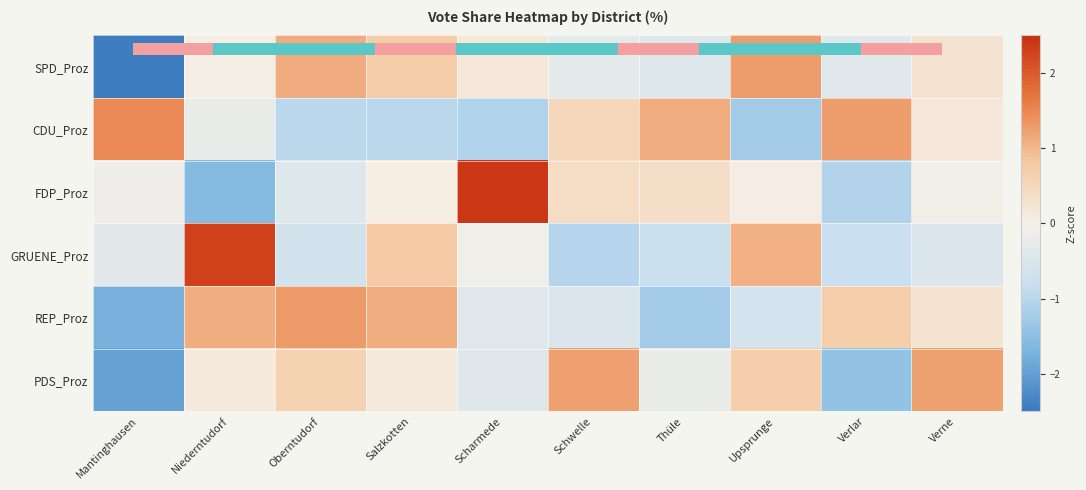

What is the total value across all series at Verne?

1.3